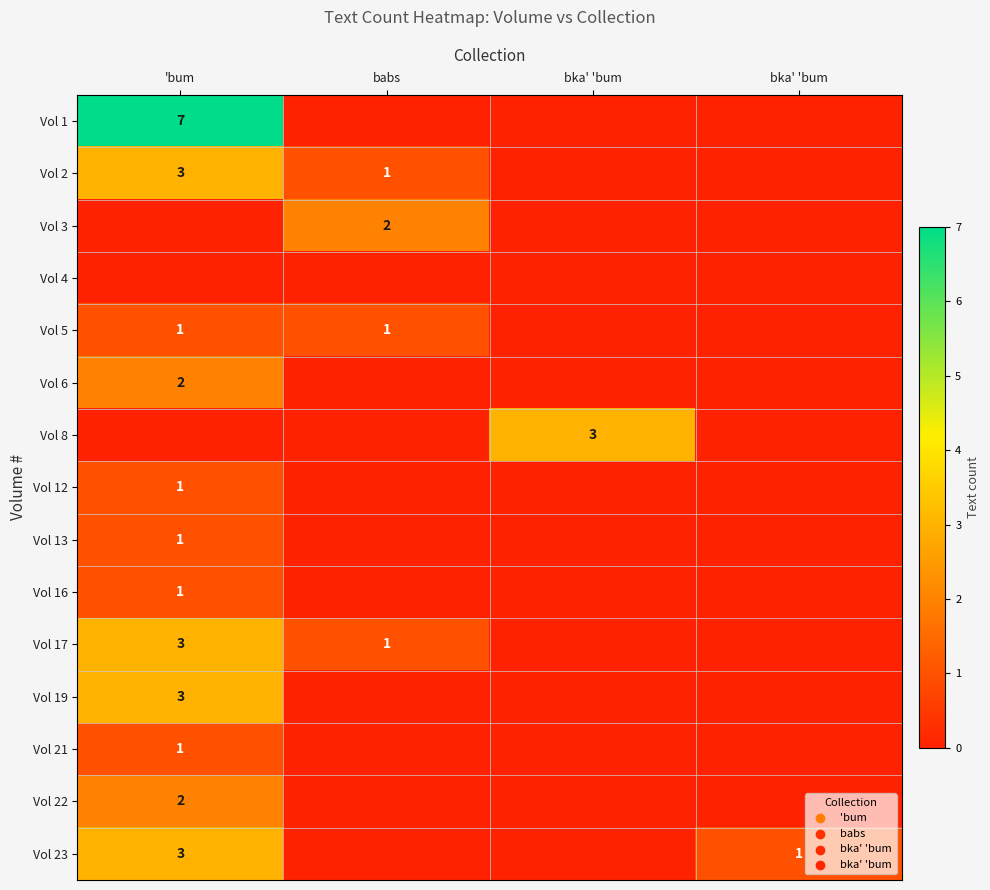

What is the difference between the Vol 6 values at 'bum and bka' 'bum?

2